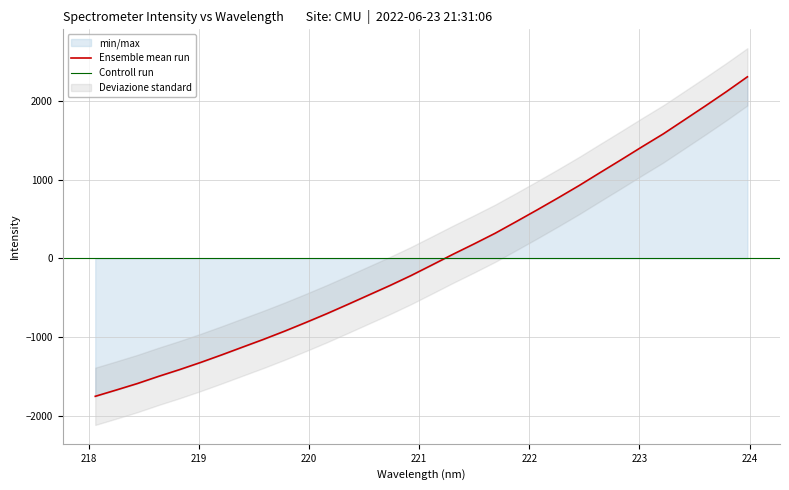

What is the greatest value displayed?

2307.9